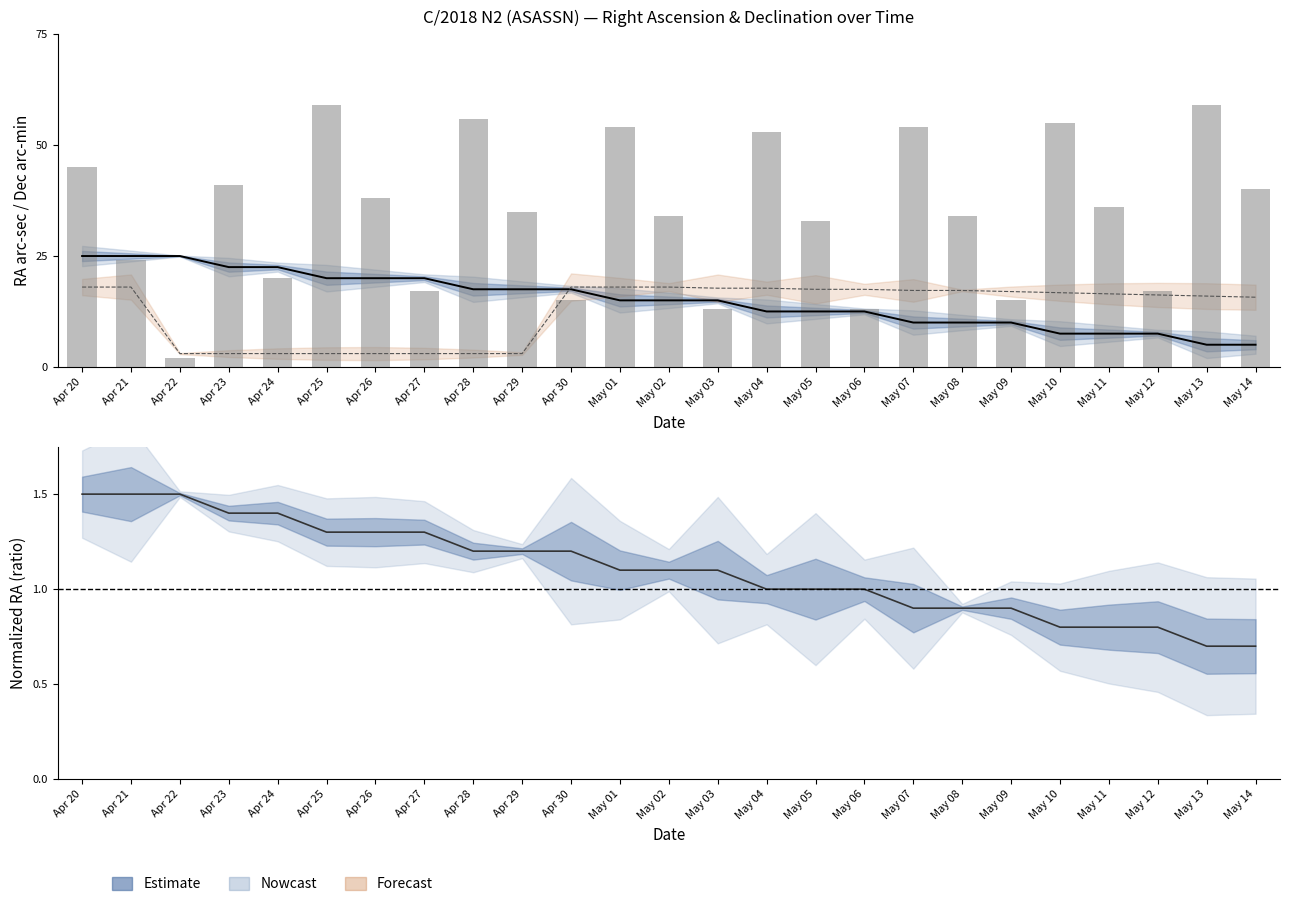

The value of RA ratio at May 05 is 0.2. True or false?

False